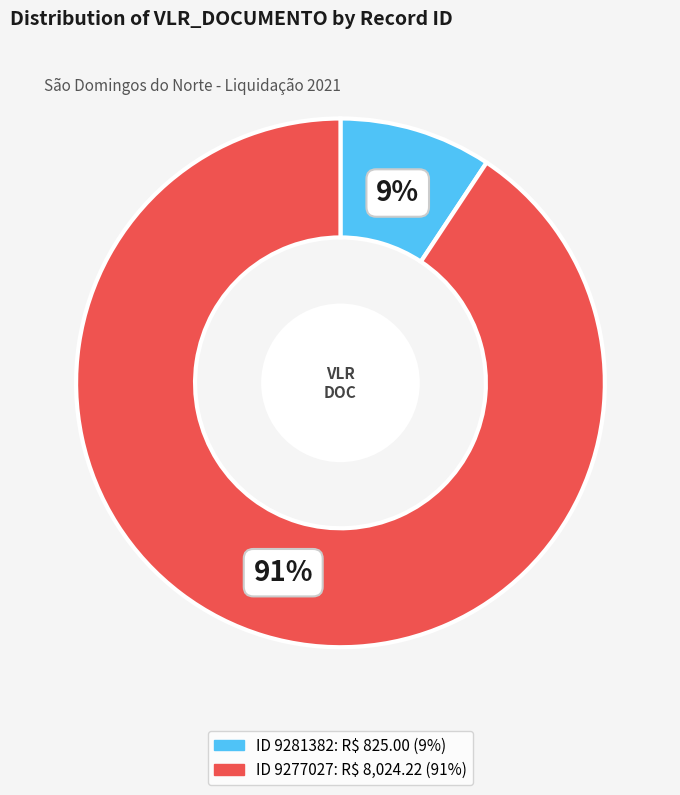

Is there any slice that represents more than half of the pie?

Yes